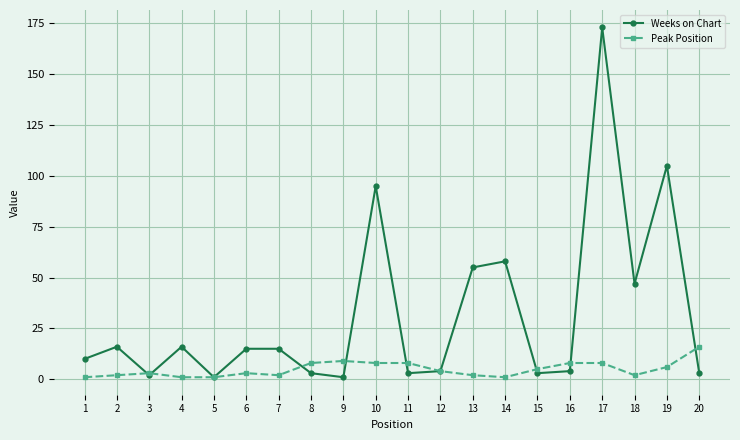

Rank the series at 19 from highest to lowest value.

Weeks on Chart, Peak Position